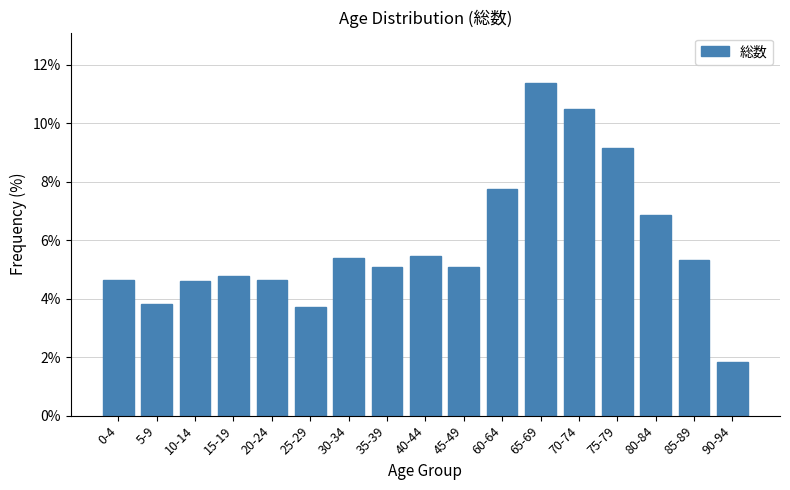

Does the chart contain any negative values?

No